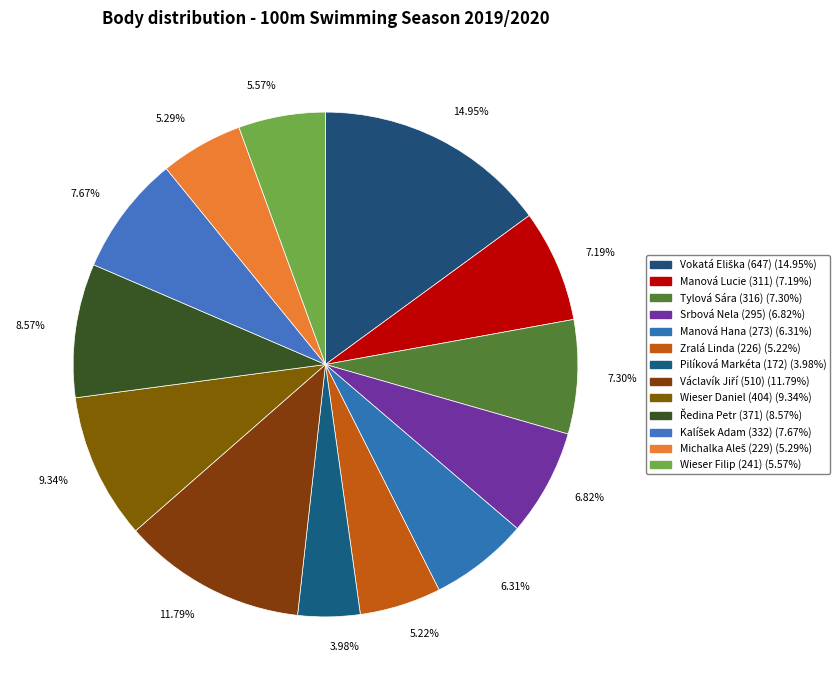

Rank the categories by value from lowest to highest.

Pilíková Markéta (172), Zralá Linda (226), Michalka Aleš (229), Wieser Filip (241), Manová Hana (273), Srbová Nela (295), Manová Lucie (311), Tylová Sára (316), Kalíšek Adam (332), Ředina Petr (371), Wieser Daniel (404), Václavík Jiří (510), Vokatá Eliška (647)